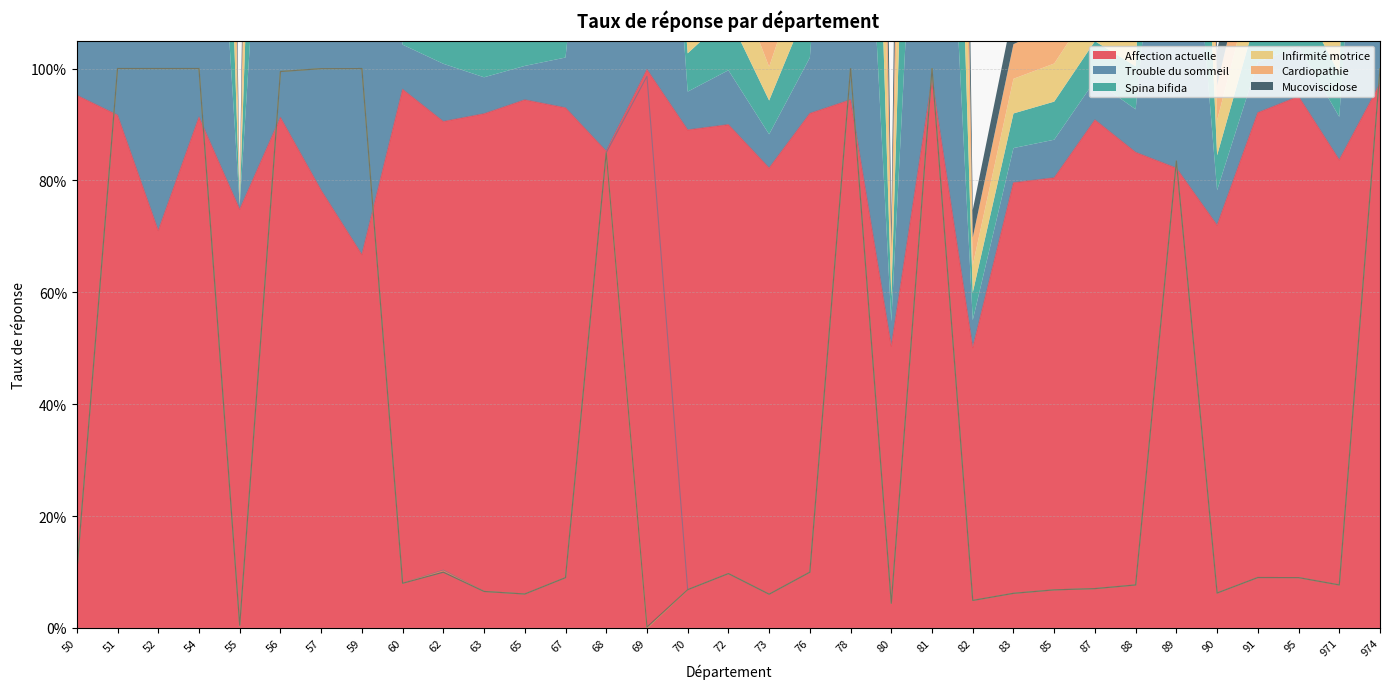

How many interior local peaks does the Infirmité motrice series have?

8